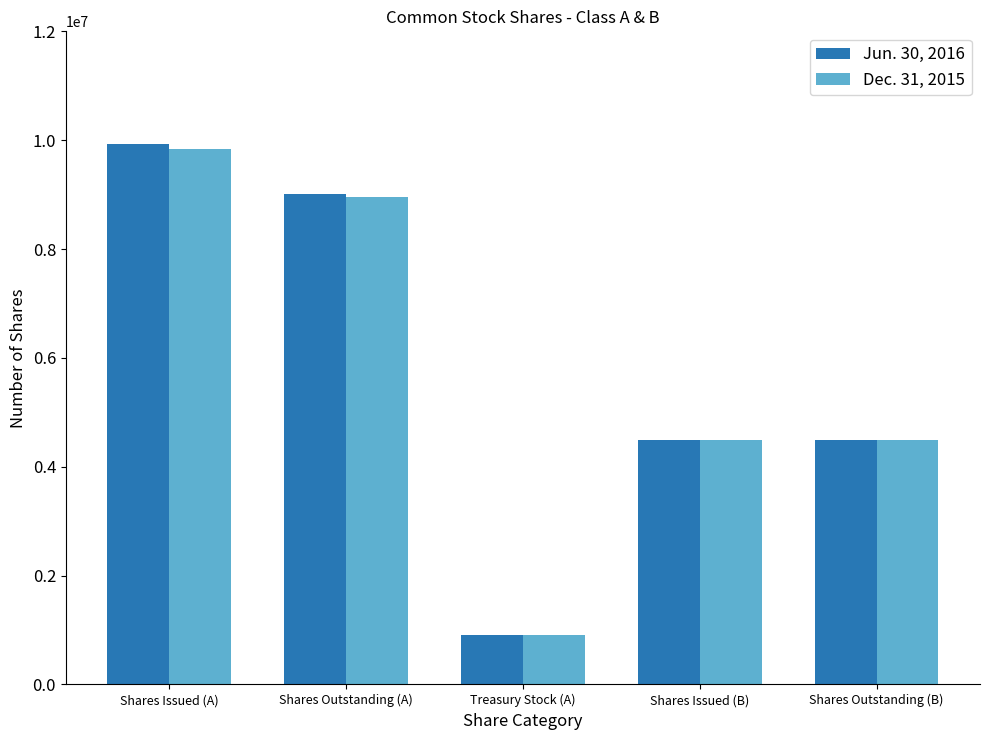

The Jun. 30, 2016 series shows 4500000 at Shares Issued (B). True or false?

True